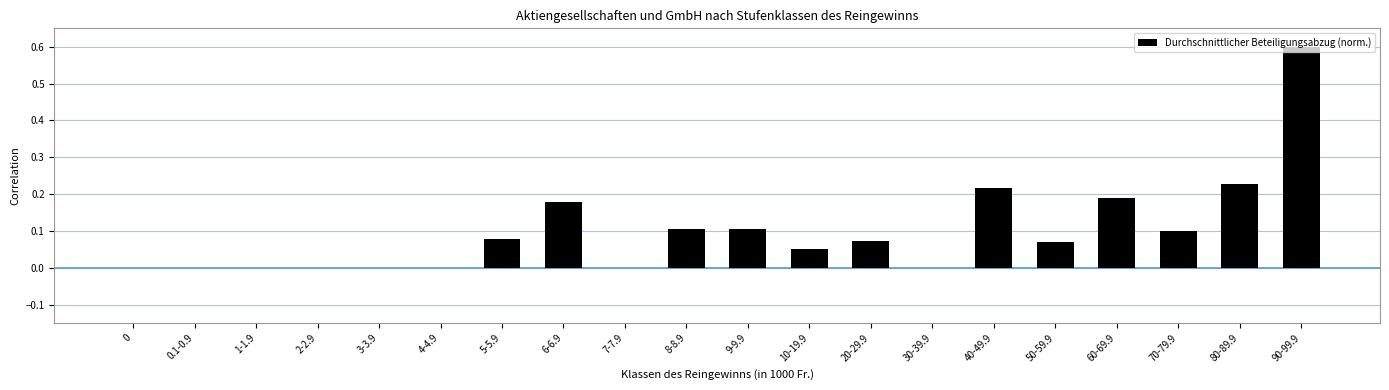

Which has a higher value, 10-19.9 or 50-59.9?

50-59.9